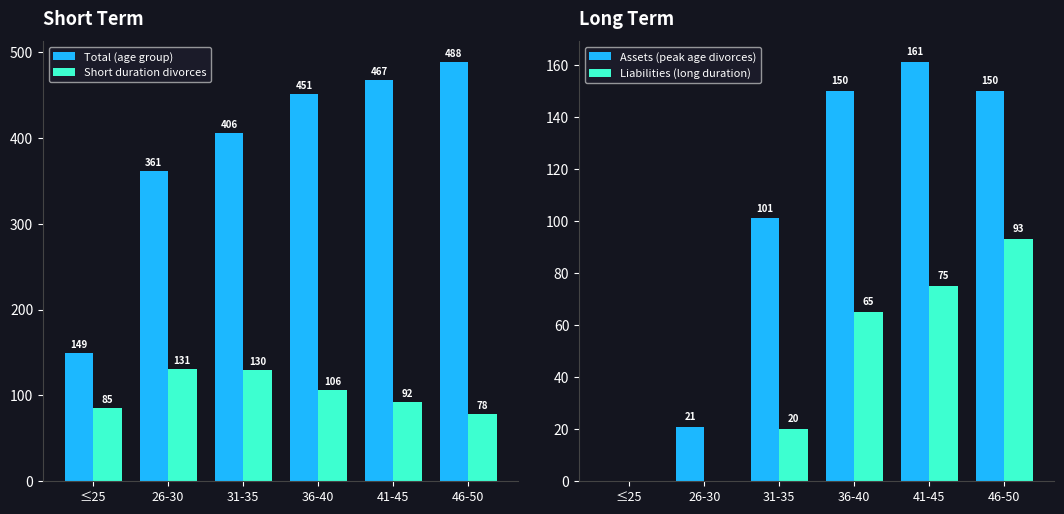

Between 26-30 and 46-50, which is larger?

46-50